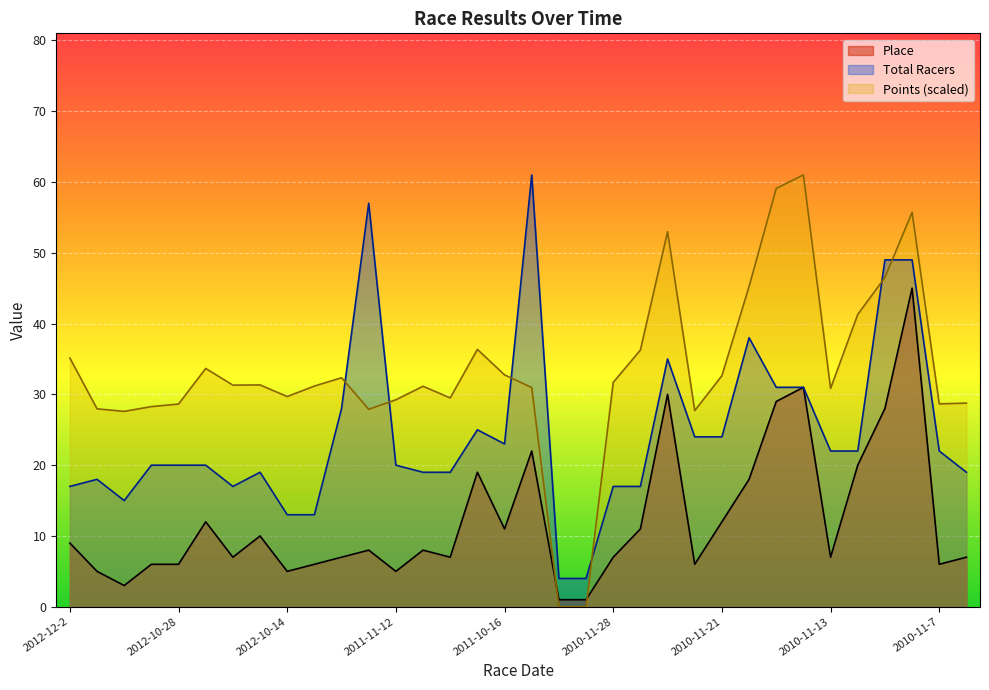

What is the difference between the second highest and second lowest values in the Place series?

30.0